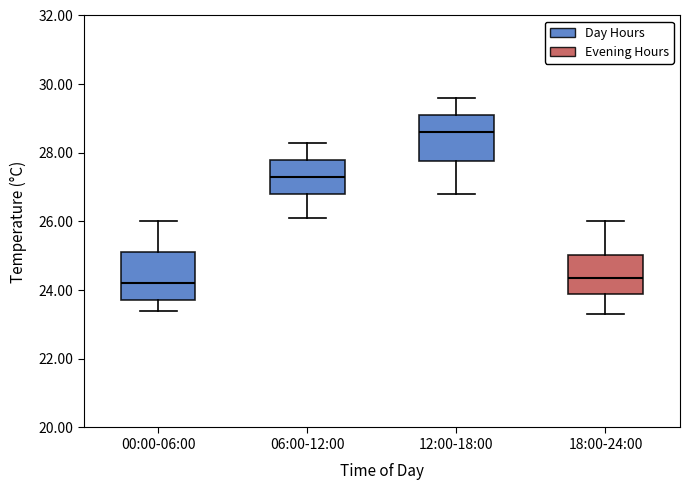

Where is the upper edge of the box for 00:00-06:00 on the y-axis? The values are not printed on the chart, so give them approximately, as read against the axis.

25.2